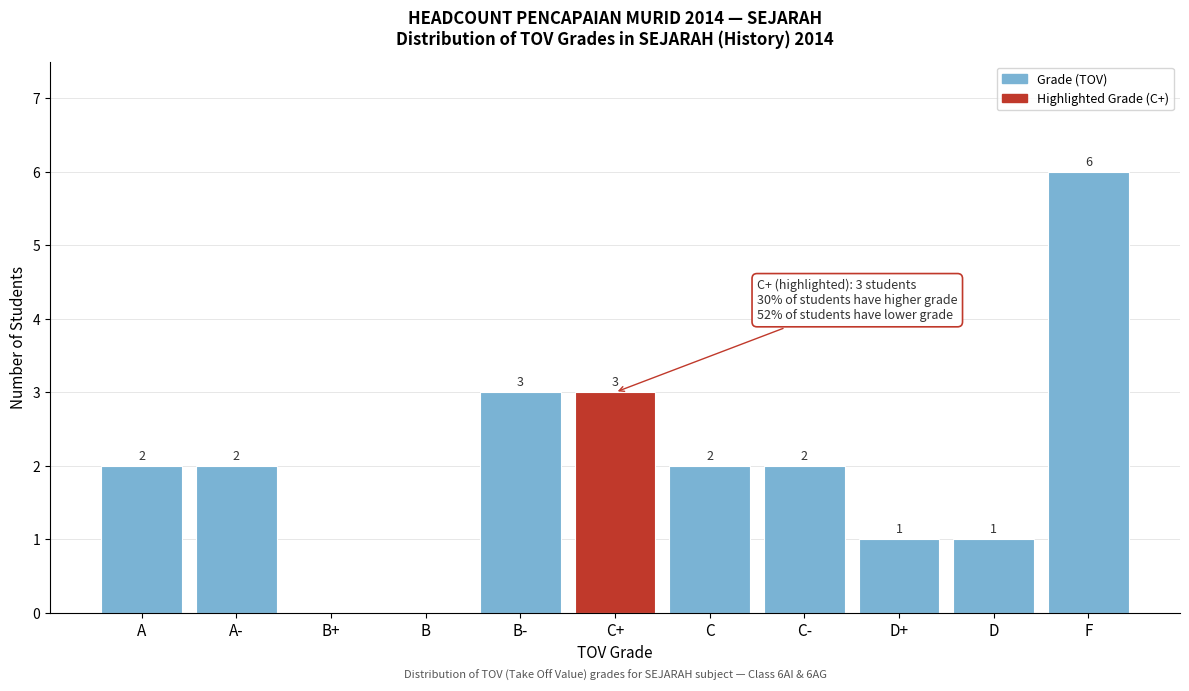

Reading left to right, list all the values displayed in this chart.

A=2	A-=2	B+=0	B=0	B-=3	C+=3	C=2	C-=2	D+=1	D=1	F=6